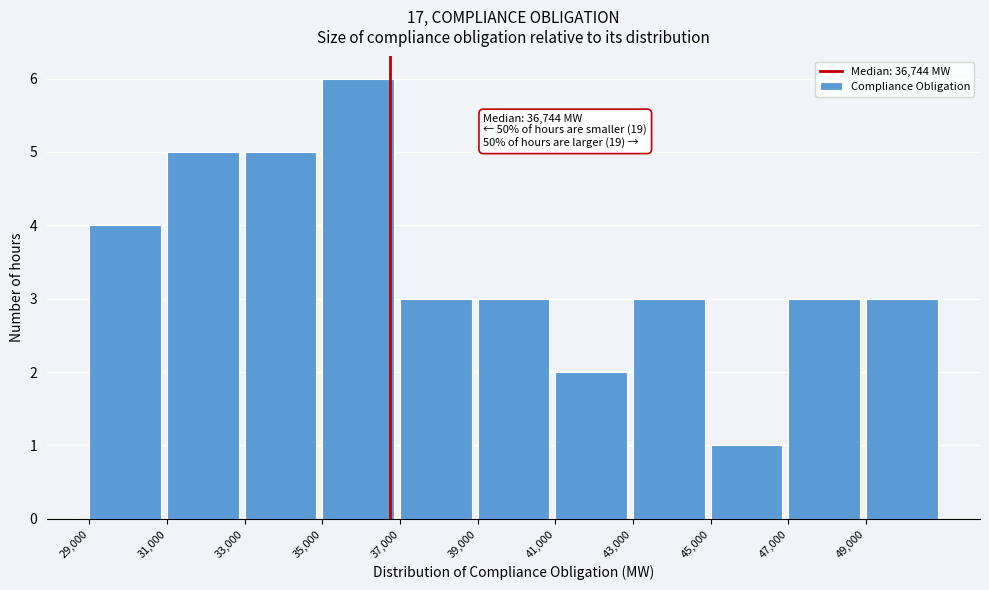

Which range on the x-axis has the tallest bar?

35000 to 37000